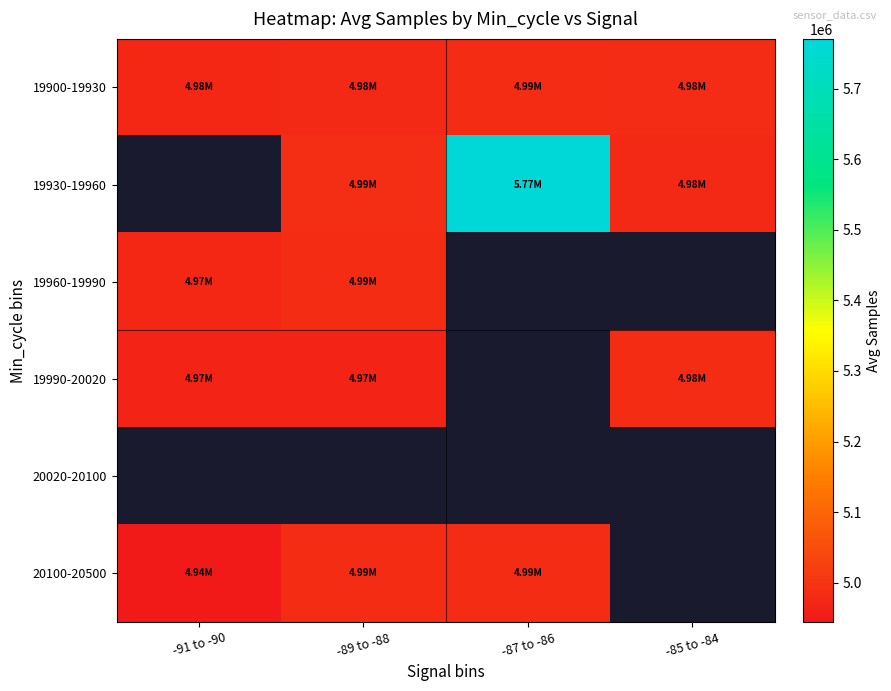

How many positive values does the 19960-19990 series have?

2